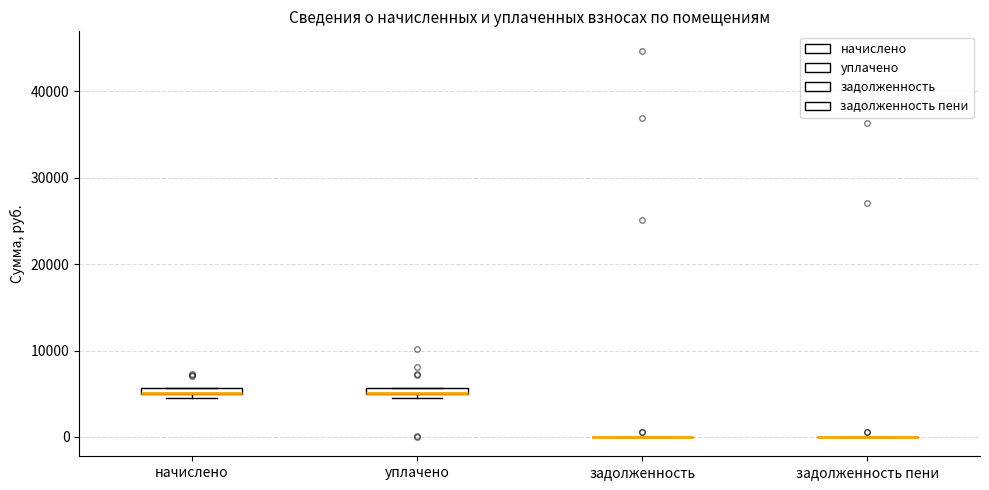

Where is the lower edge of the box for уплачено on the y-axis? The values are not printed on the chart, so give them approximately, as read against the axis.

5000